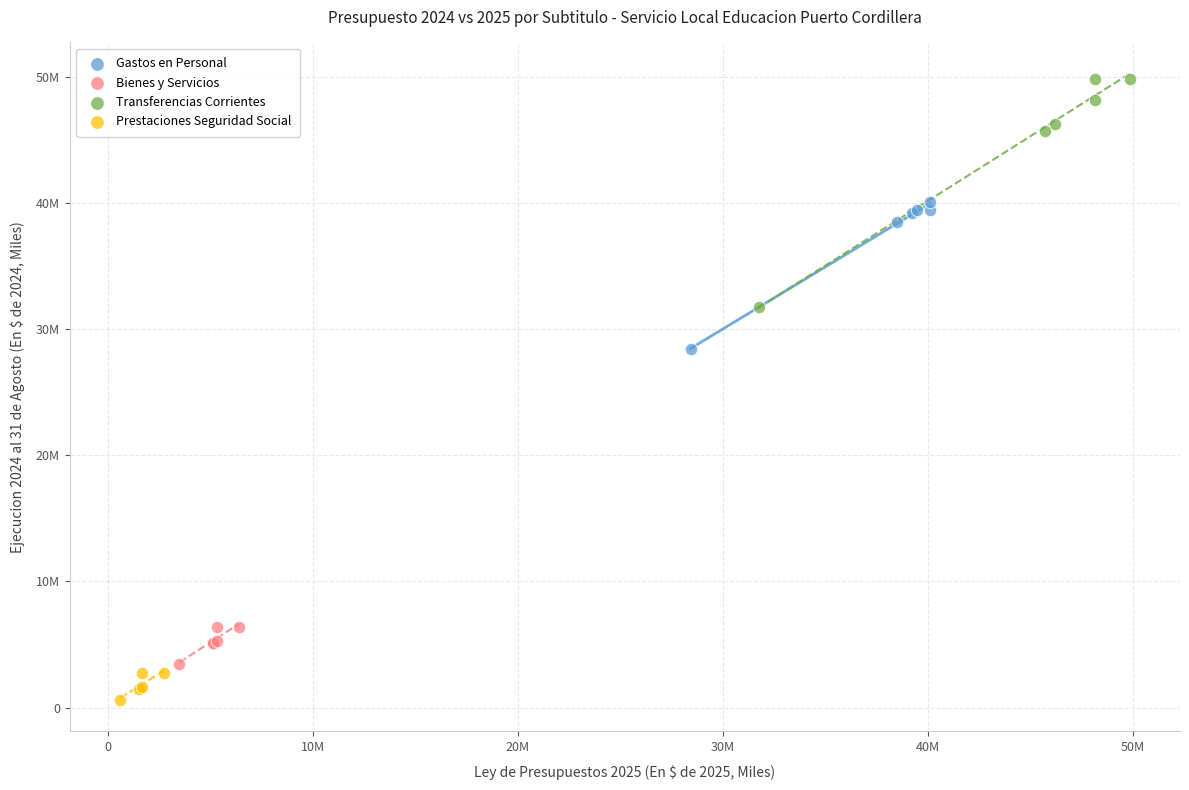

What are all the series names shown in the legend?

Gastos en Personal, Bienes y Servicios, Transferencias Corrientes, Prestaciones Seguridad Social